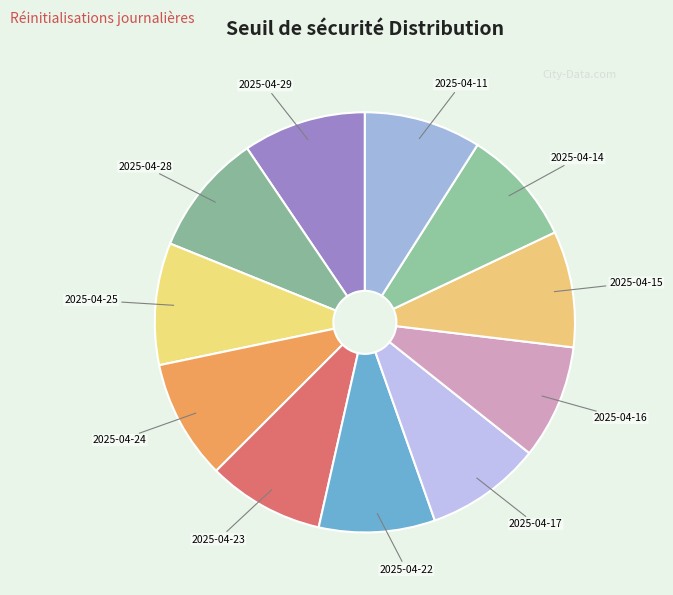

True or false: 2025-04-15 accounts for 9% of the total.

True